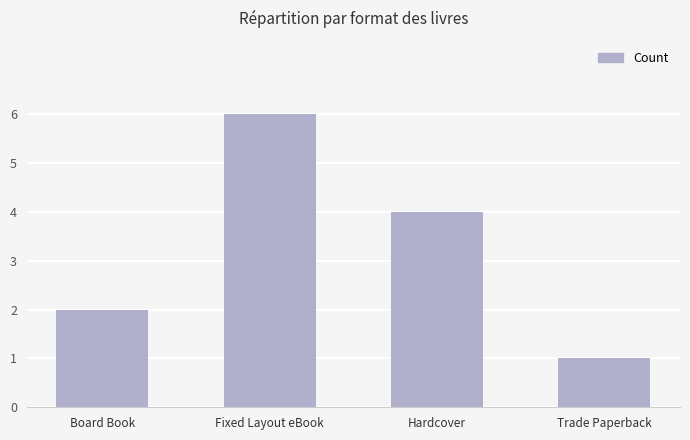

The chart shows a value of 1 at Trade Paperback. True or false?

True